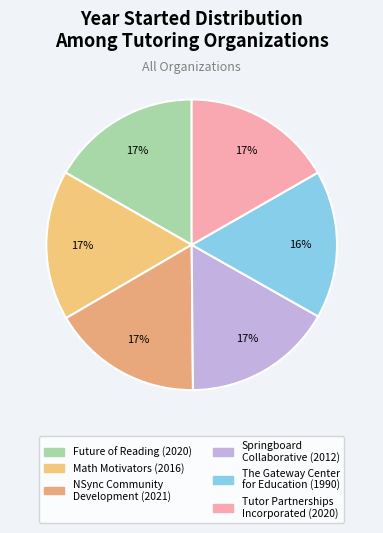

How many segments does this pie chart have?

6